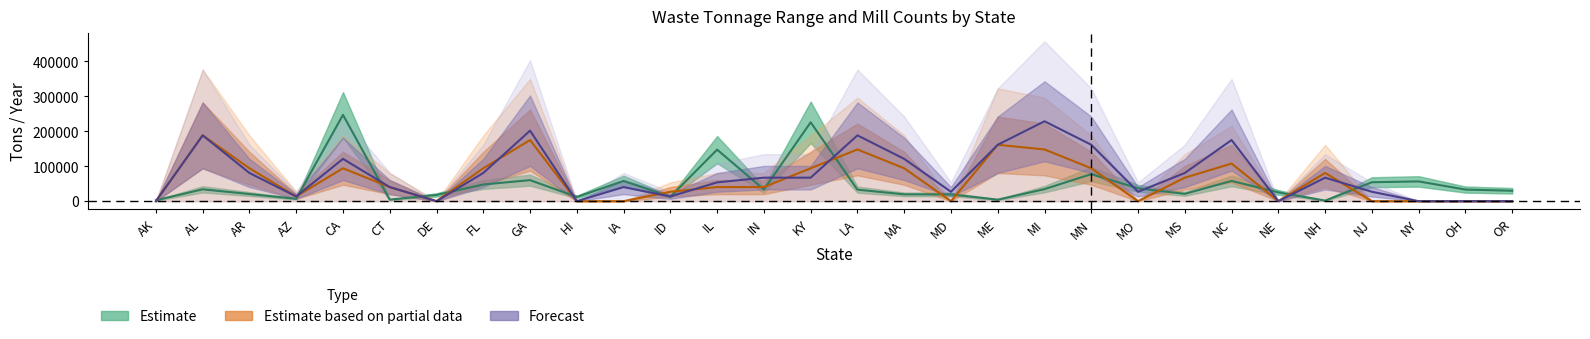

What is the sum of the MillsOnline Count values at CT and ID?

53820.6